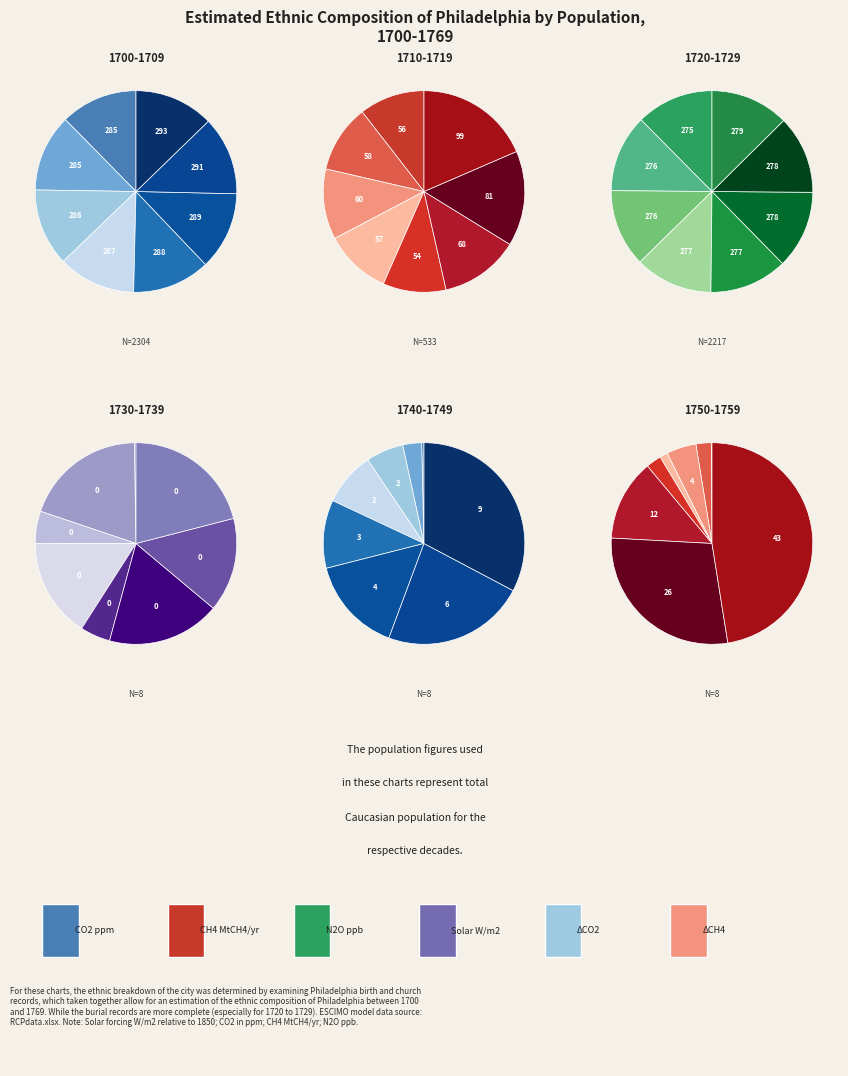

Is there a majority slice in this chart?

No